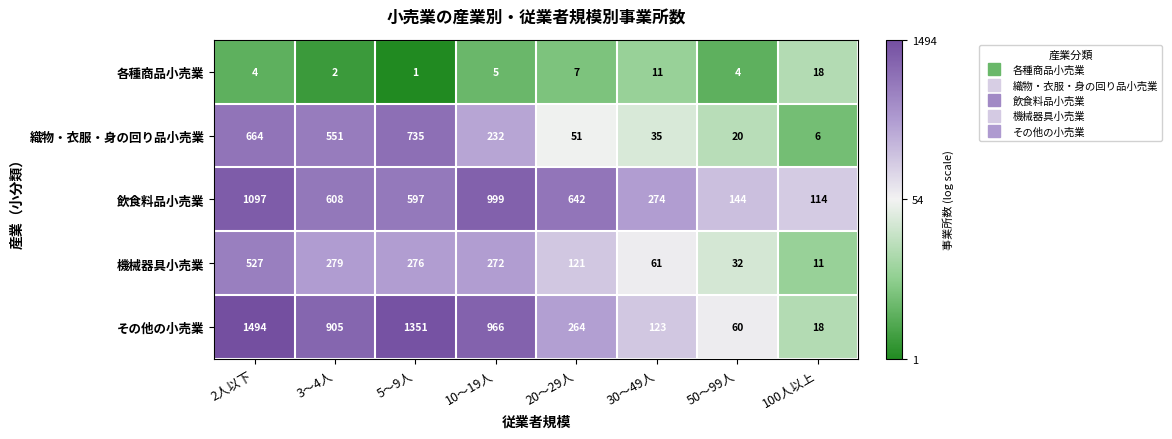

What is the sum of all 飲食料品小売業 values?

4475